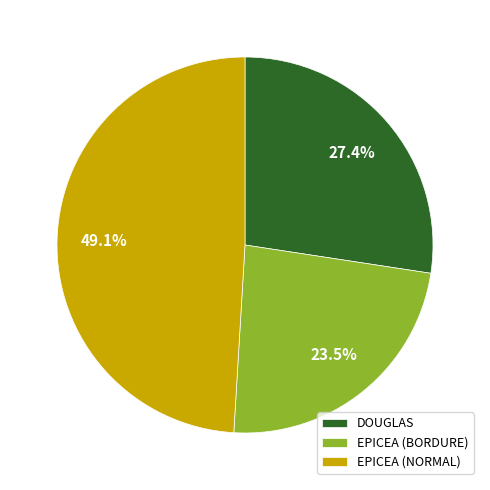

Which category has the biggest portion of the pie?

EPICEA (NORMAL)